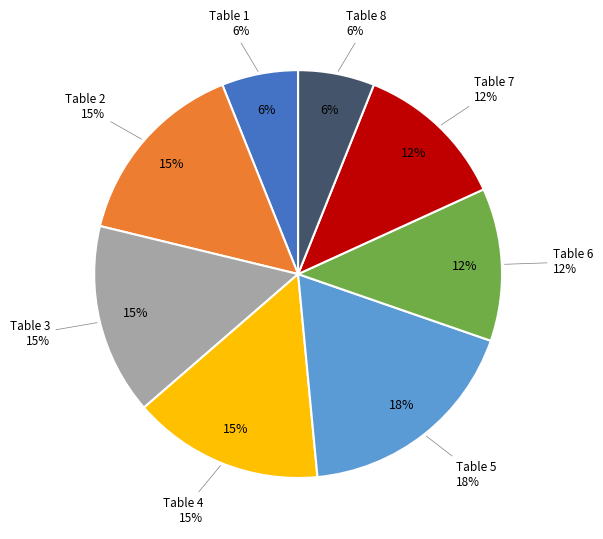

What is the ratio of the value at 3 to the value at 2?

1.0